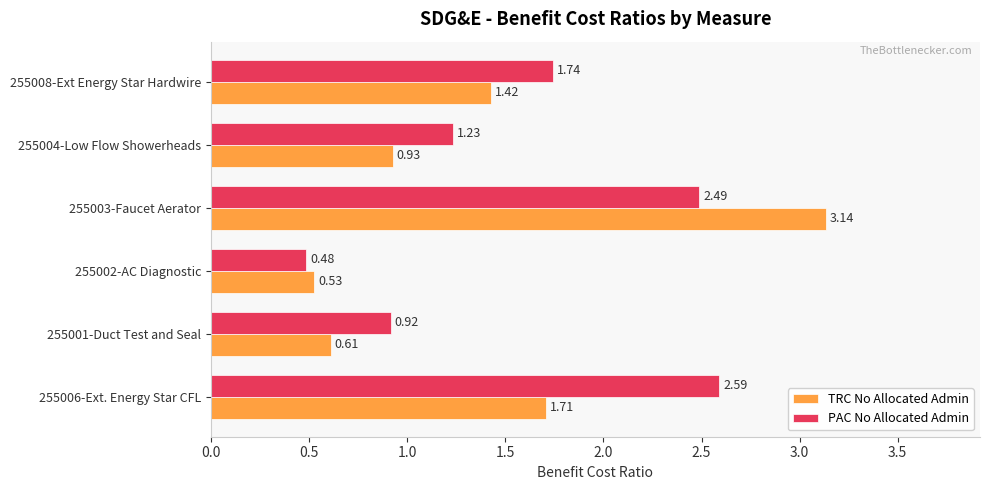

At 255003-Faucet Aerator, list the series in order from smallest to largest.

PAC No Allocated Admin, TRC No Allocated Admin